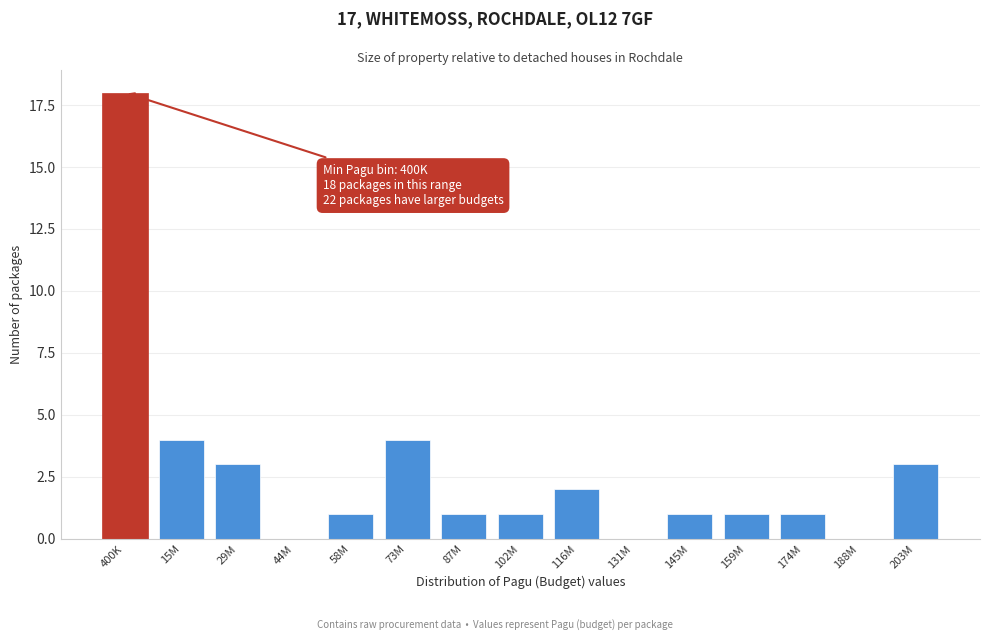

Reading right to left, list all the values displayed in this chart.

203M=3	188M=0	174M=1	159M=1	145M=1	131M=0	116M=2	102M=1	87M=1	73M=4	58M=1	44M=0	29M=3	15M=4	400K=18